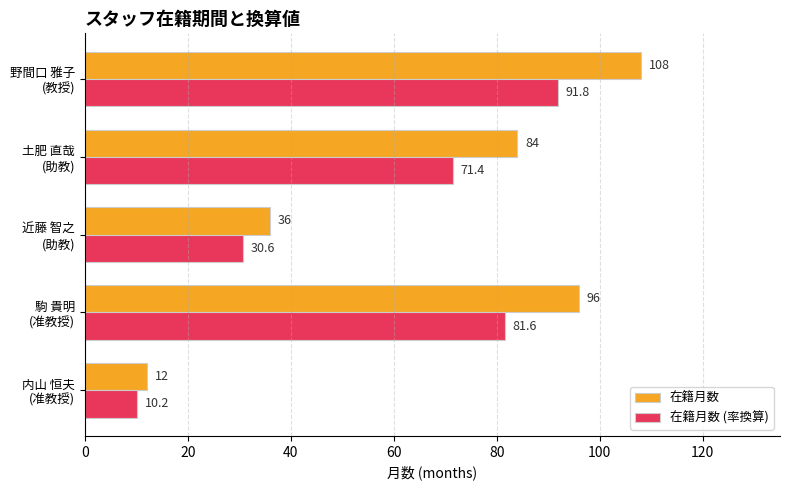

Count the 在籍月数 values in the range 36 to 96.

3